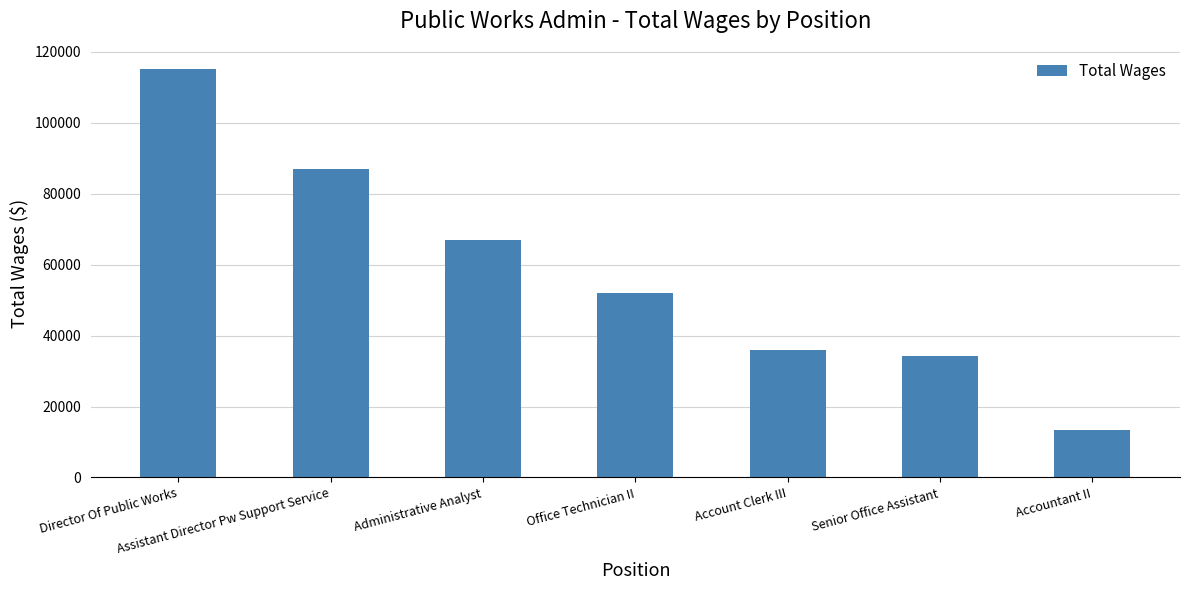

What is the sum of the values at Director Of Public Works and Assistant Director Pw Support Service?

202016